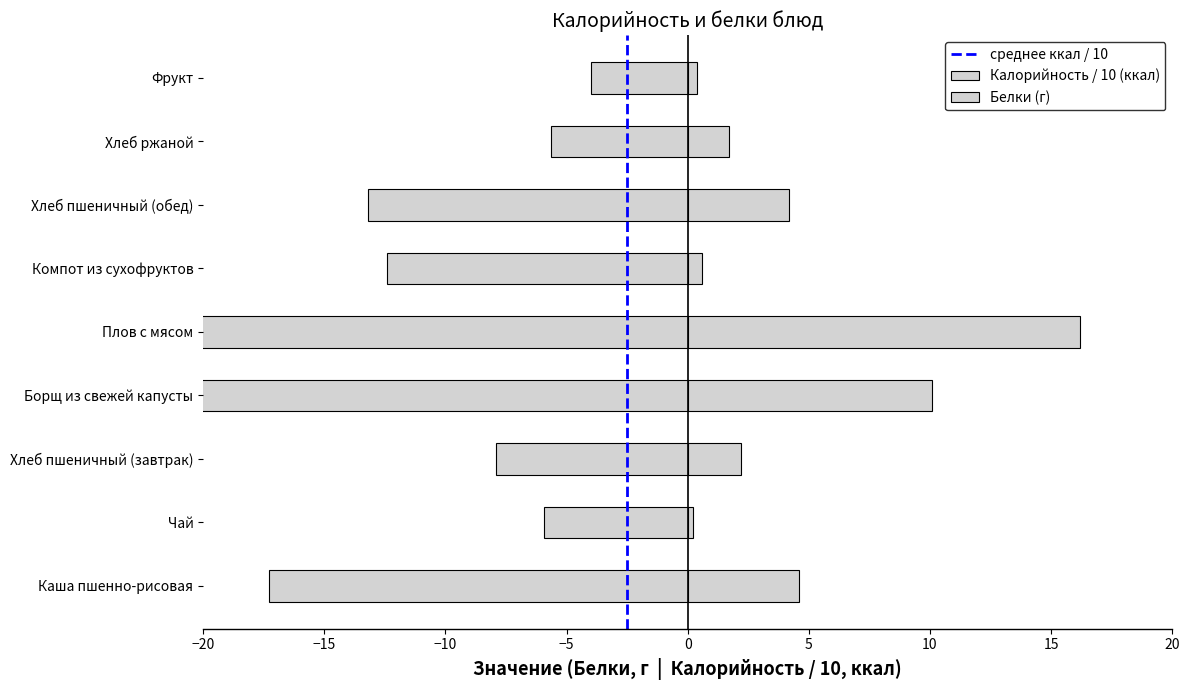

Which category has the highest value in the Белки series?

Плов с мясом